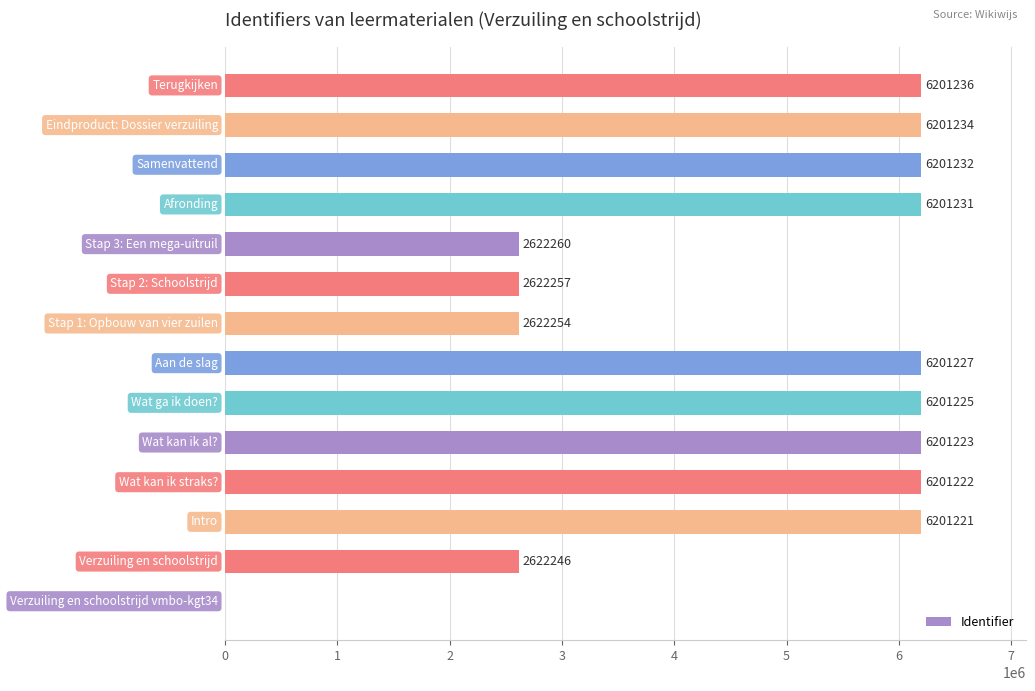

What is the maximum value shown in the chart?

6201236